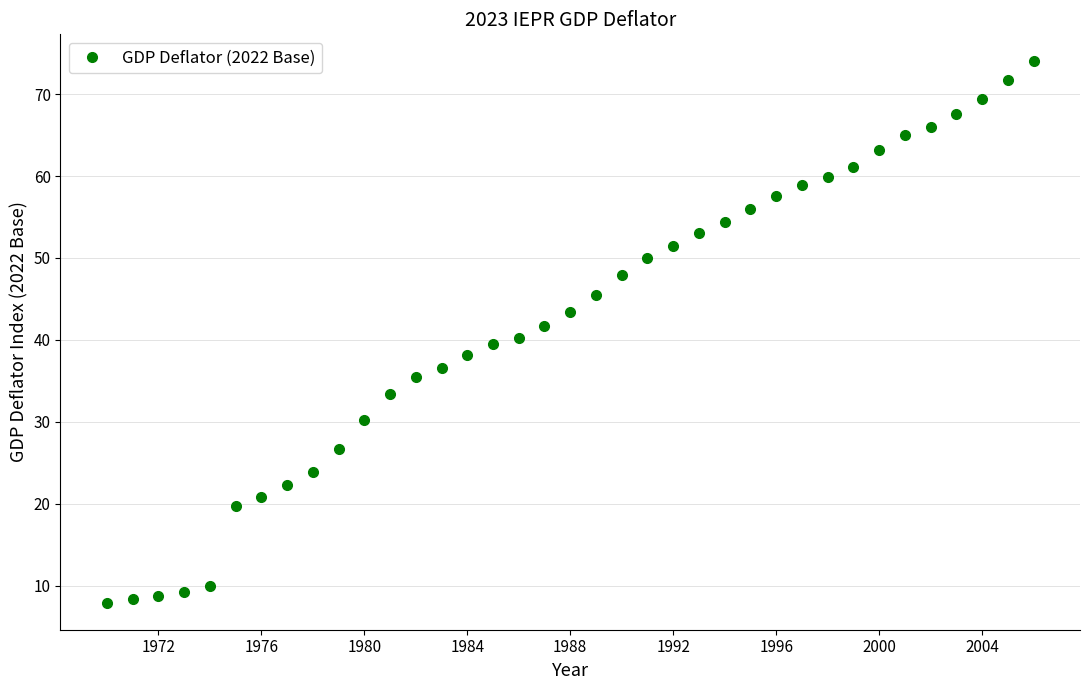

What is the value of the 10th point from the left?

26.6